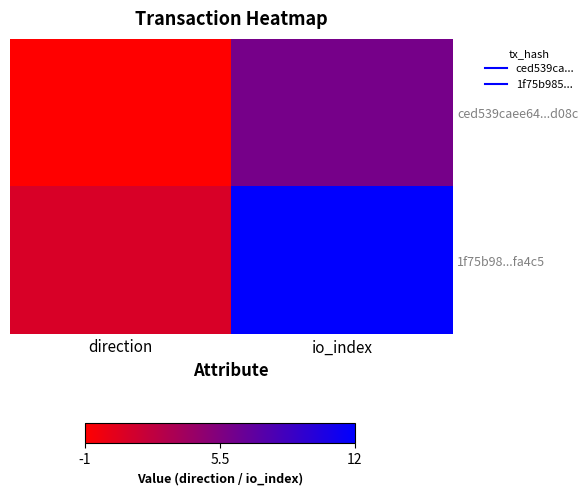

What is the spread (max minus min) of values at io_index?

6